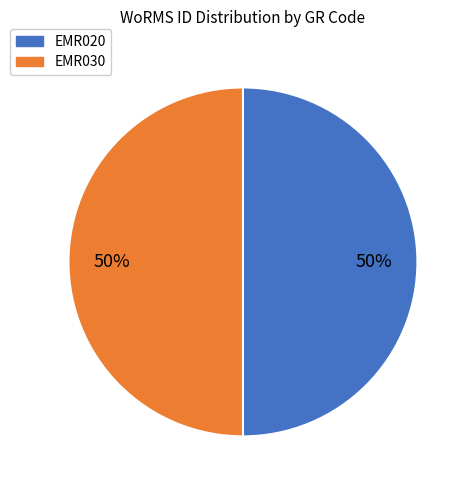

What is the ratio of the value at EMR030 to the value at EMR020?

1.0